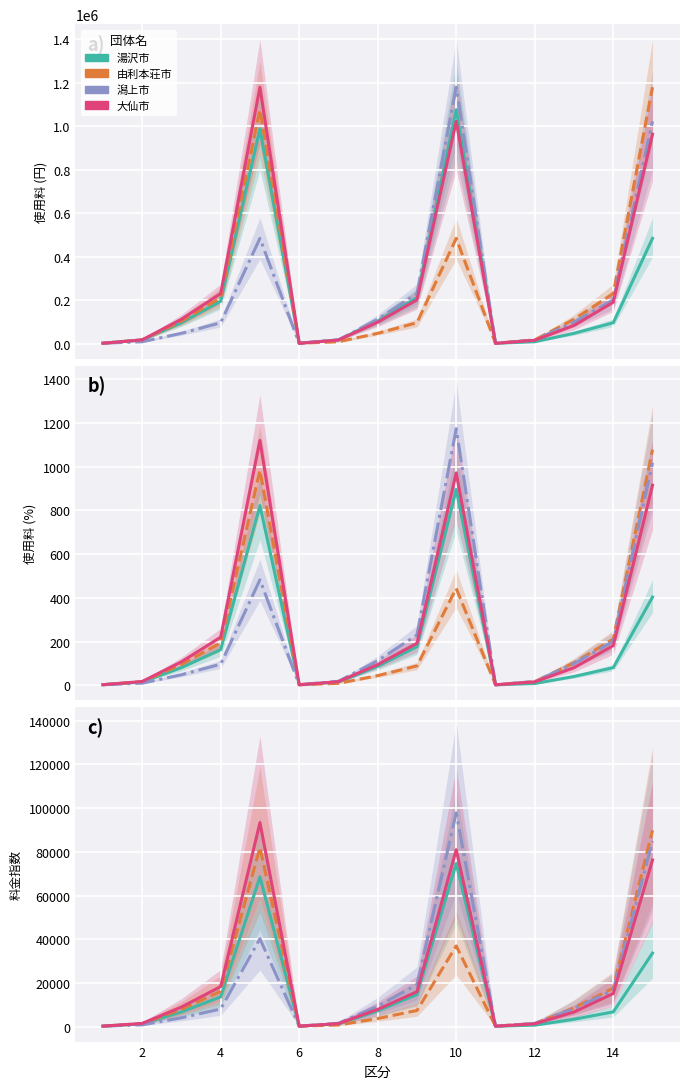

What is the difference between the maximum and minimum values in the 由利本荘市 series?

89591.5